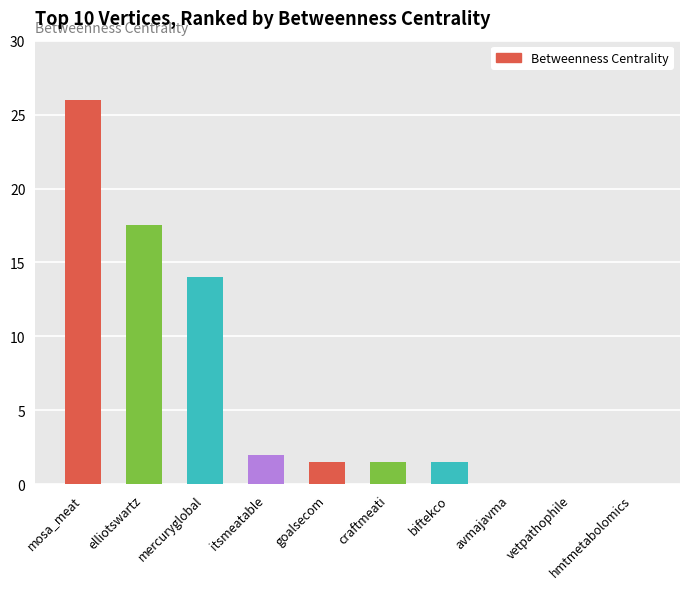

At which label does the data first exceed 1?

mosa_meat